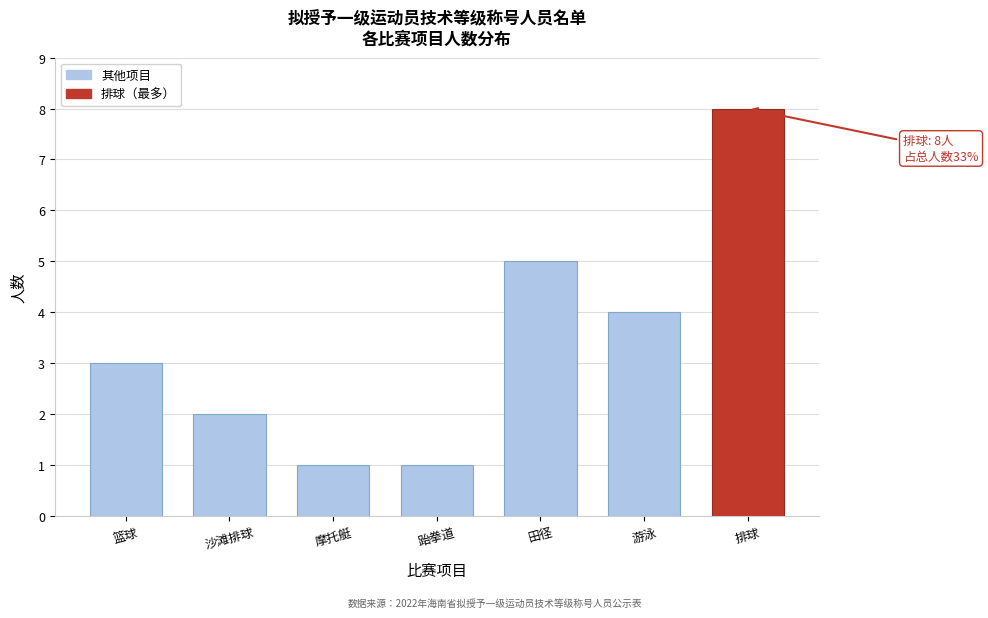

Reading right to left, what are all the values shown in this chart?

排球=8	游泳=4	田径=5	跆拳道=1	摩托艇=1	沙滩排球=2	篮球=3